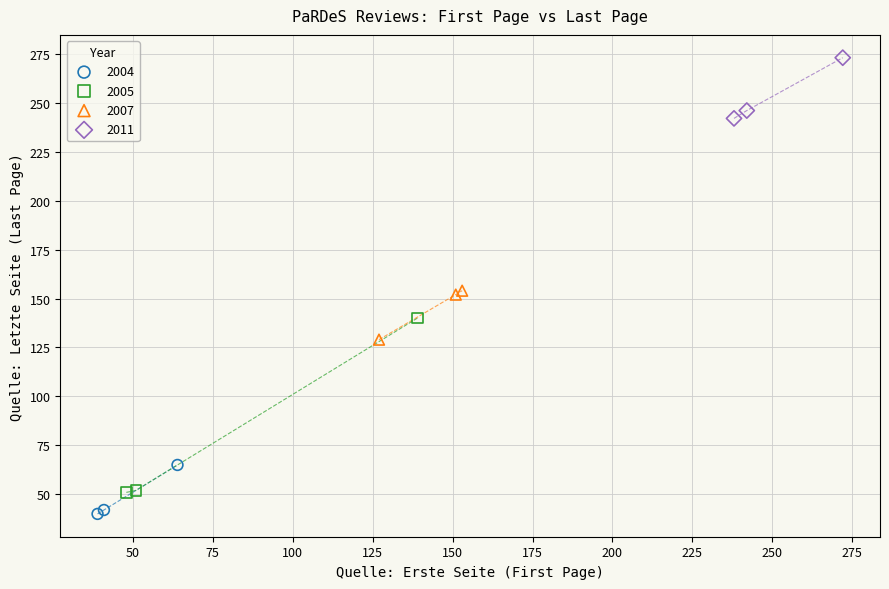

Which series reaches the maximum Y coordinate?

2011